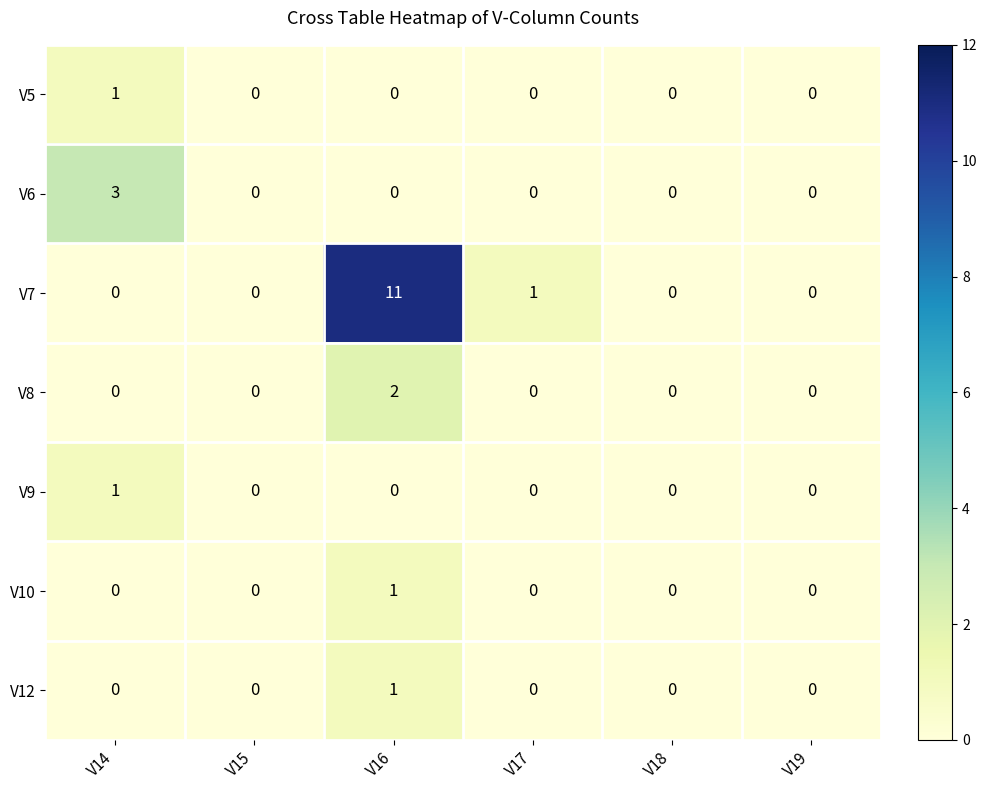

Between V14 and V19, which series saw the biggest shift?

V6